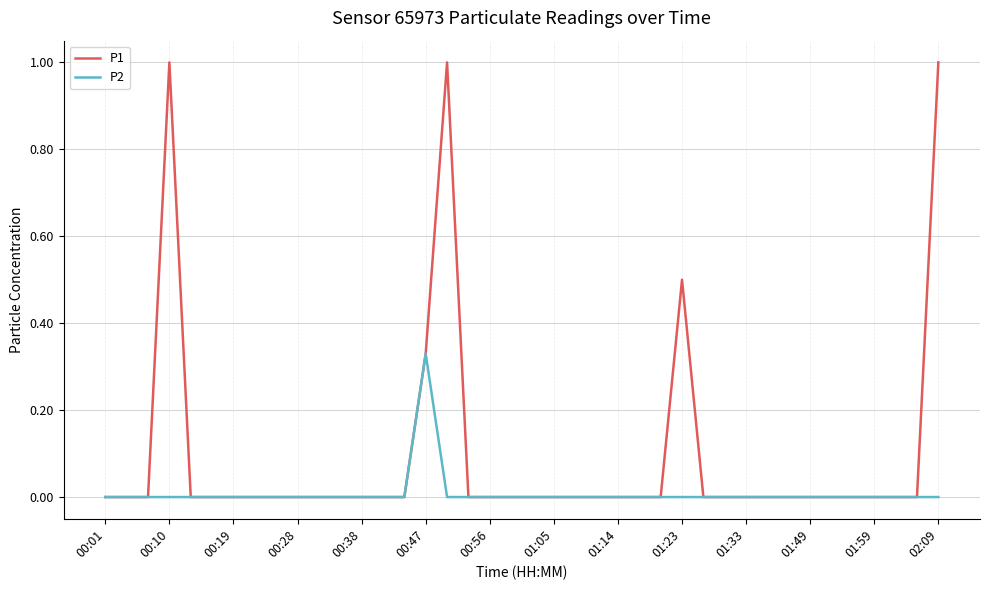

List the series in order of their peak value, highest first.

P1, P2